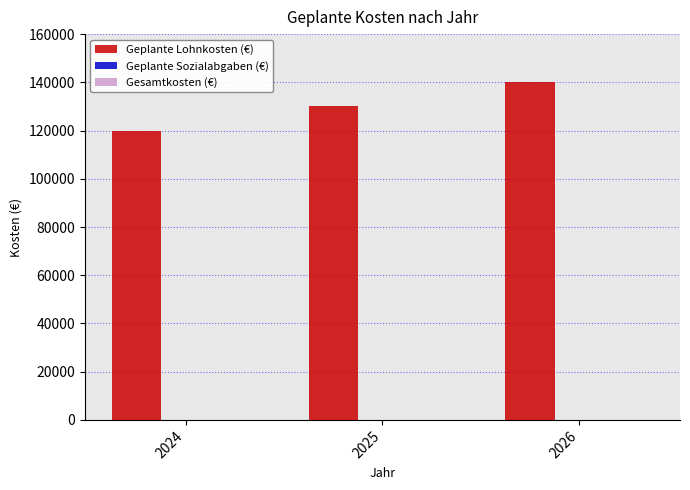

Read the value at 2026, to the nearest 50.

140000